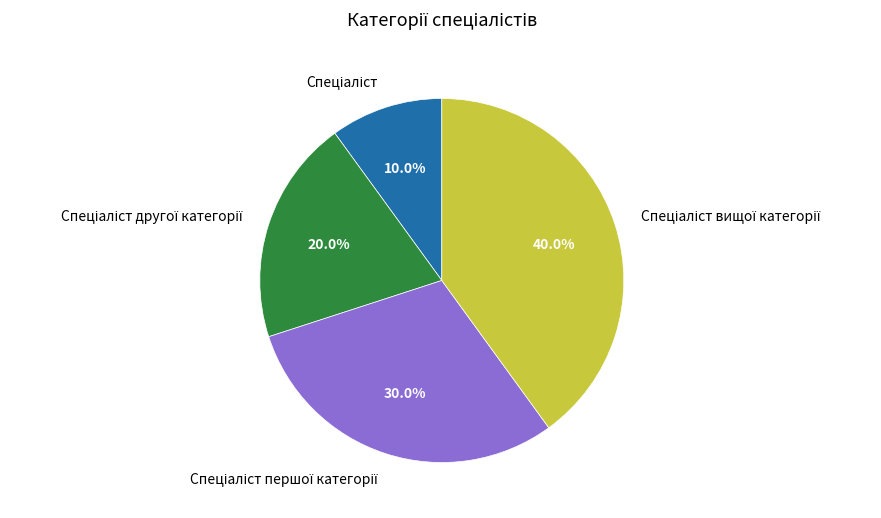

Is there a majority slice in this chart?

No